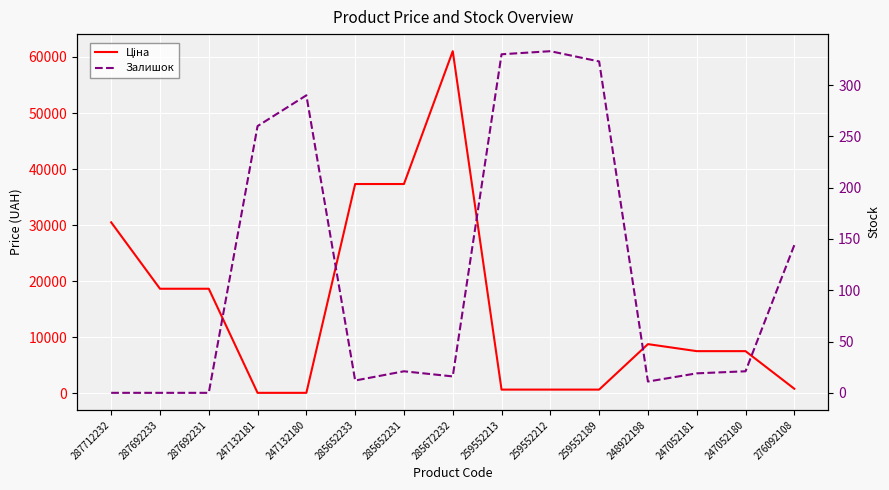

At which category is the sum across all series the highest?

285672232